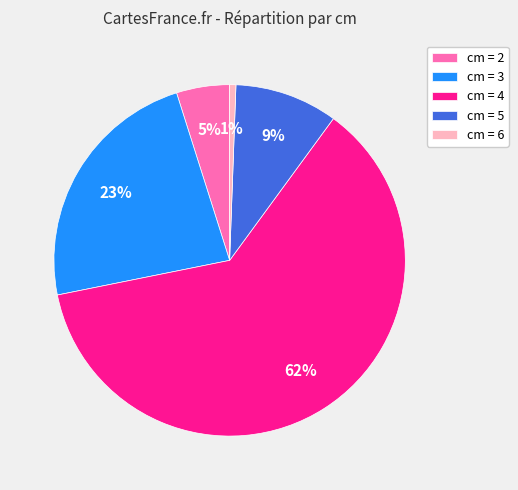

Combined, do cm = 4 and cm = 6 account for over 50%?

Yes